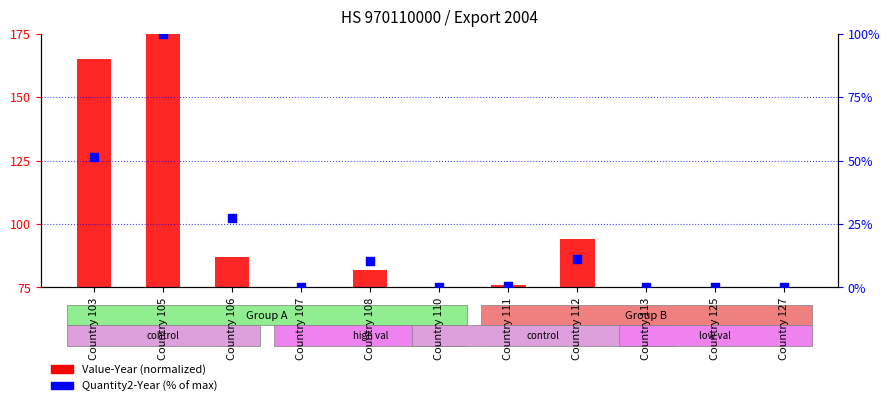

Which series contains the lowest Y value?

Value-Year (normalized)